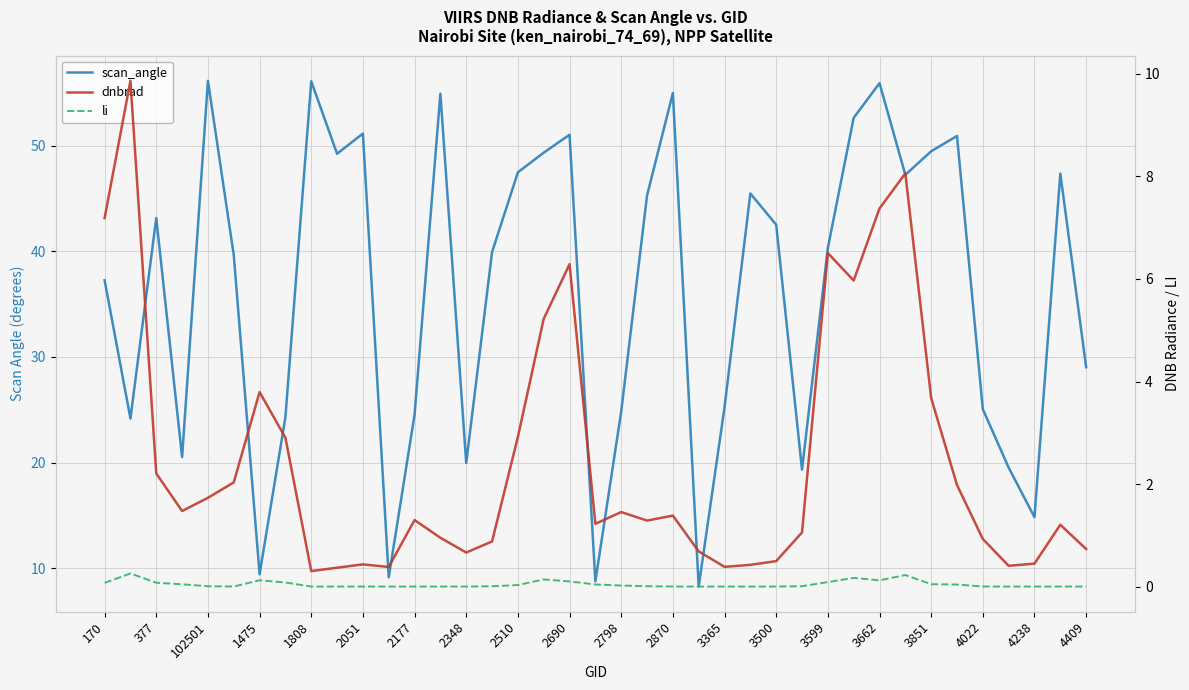

True or false: dnbrad and li intersect in this chart.

False